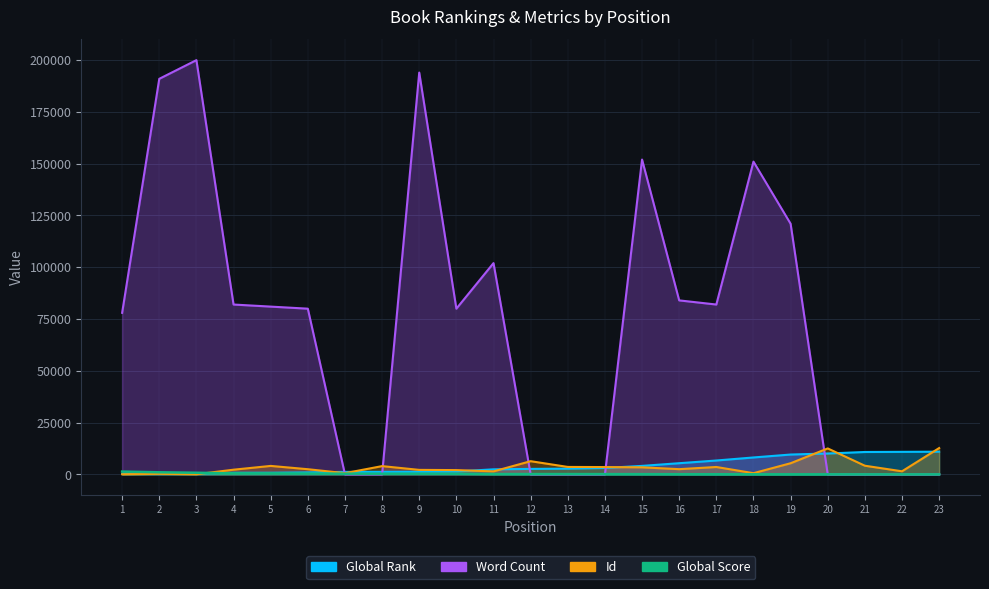

How many data points in Id are less than 2512?

11